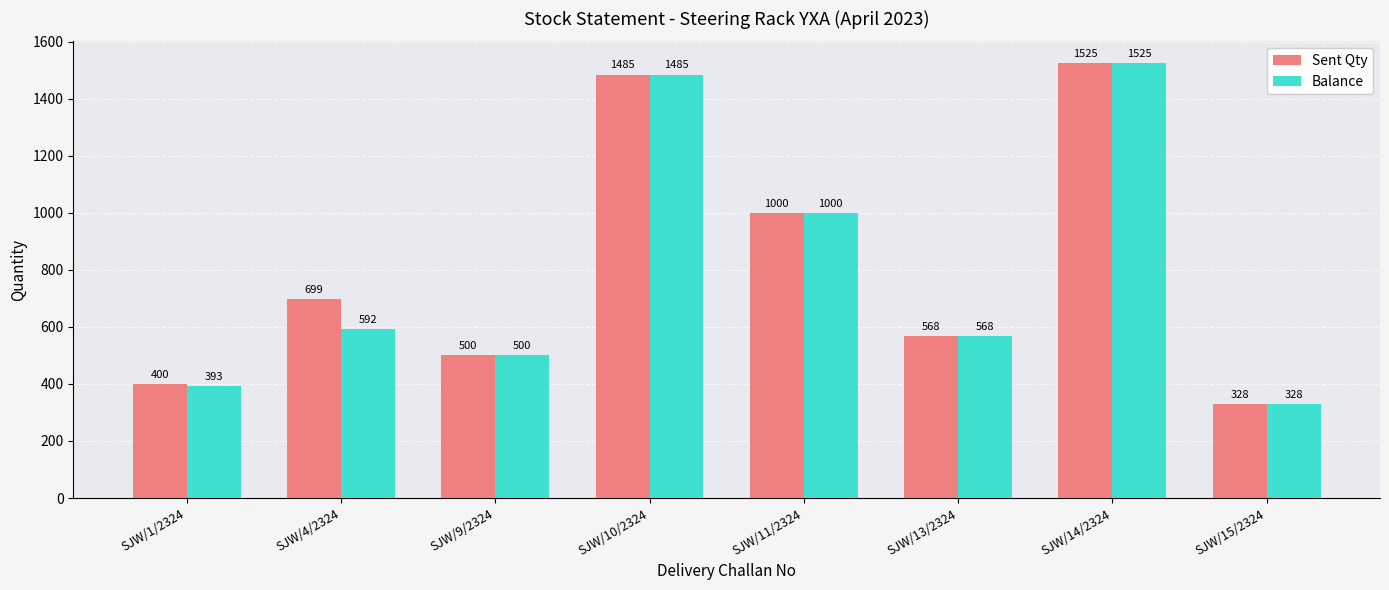

How many bars are there in total?

16